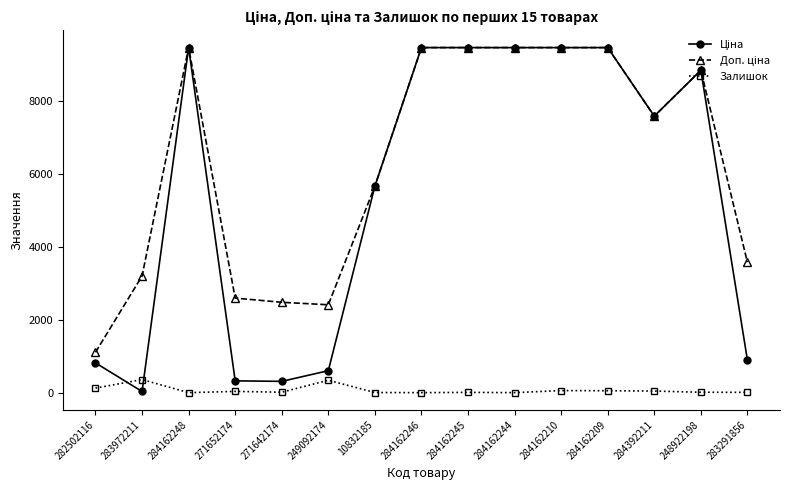

Where is the first local maximum for Залишок?

283972211